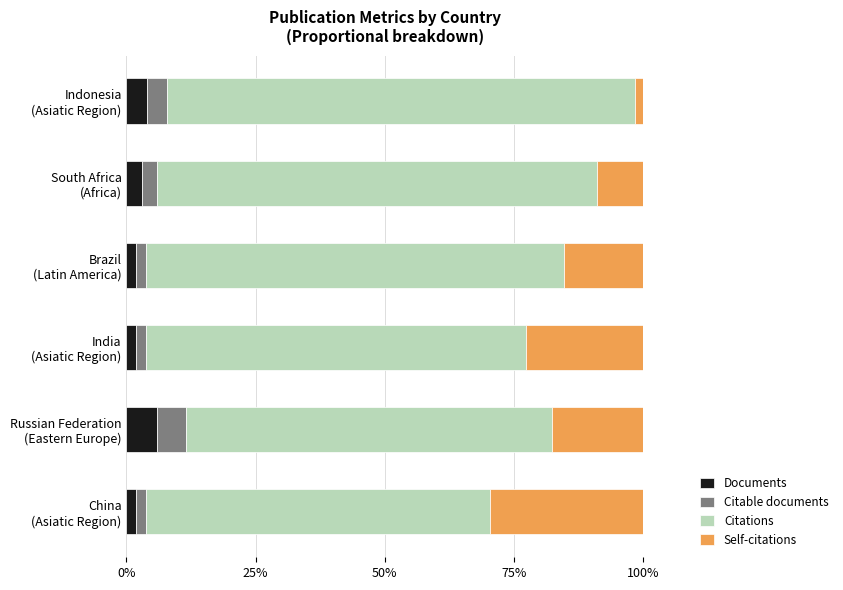

What is the maximum value for Documents?

5.8